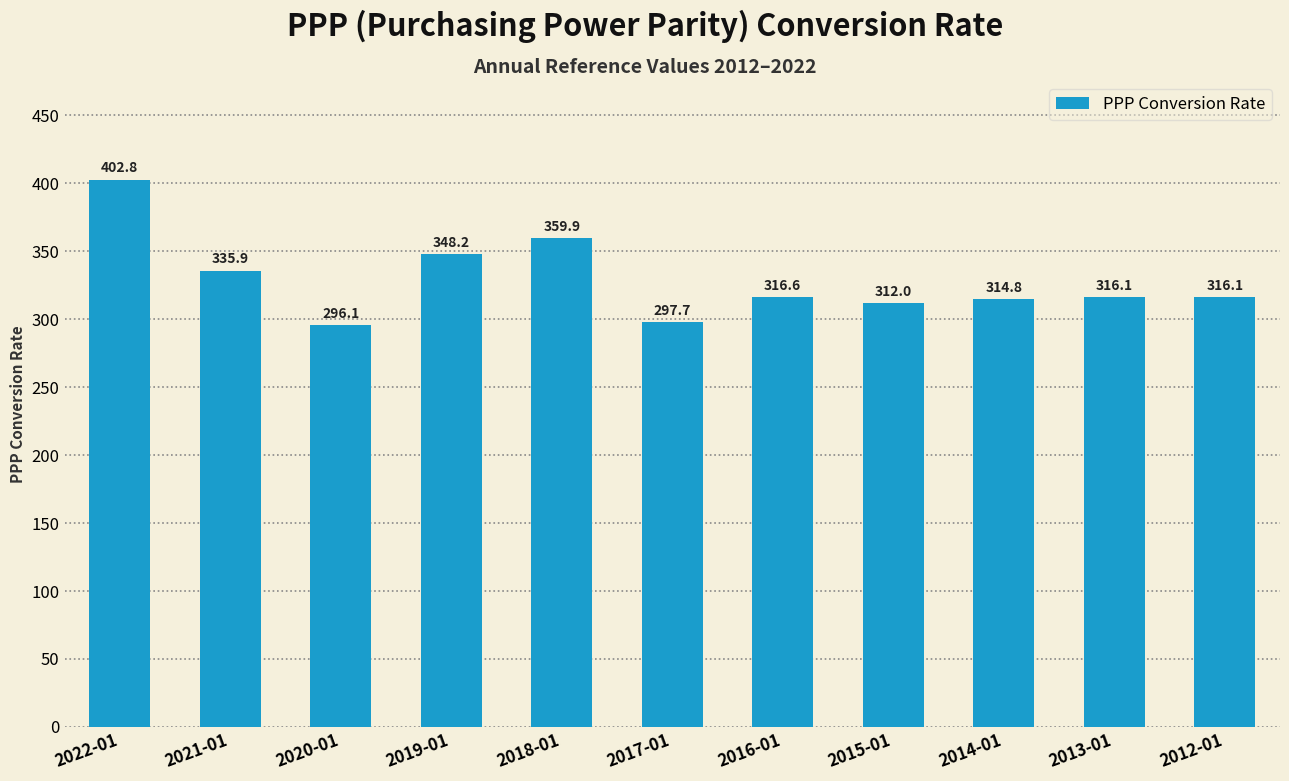

At which label is the value closest to 349?

2019-01